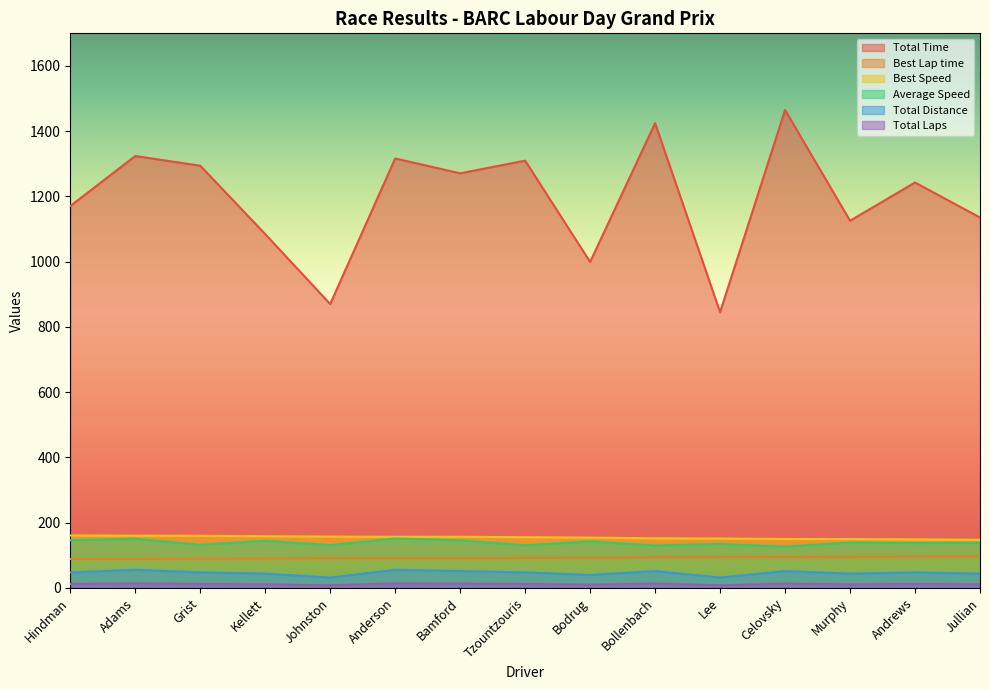

What are all the series names shown in the legend?

Total Time, Best Lap time, Best Speed, Average Speed, Total Distance, Total Laps